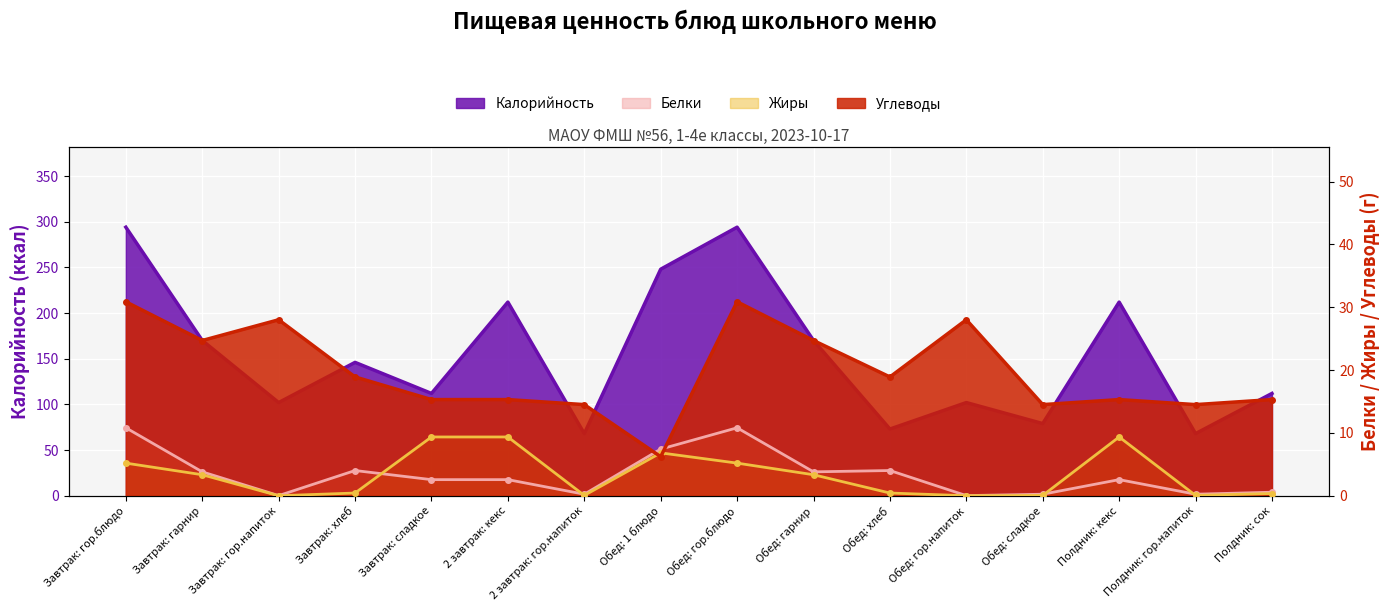

List the series in order of their peak value, highest first.

Калорийность, Углеводы, Белки, Жиры